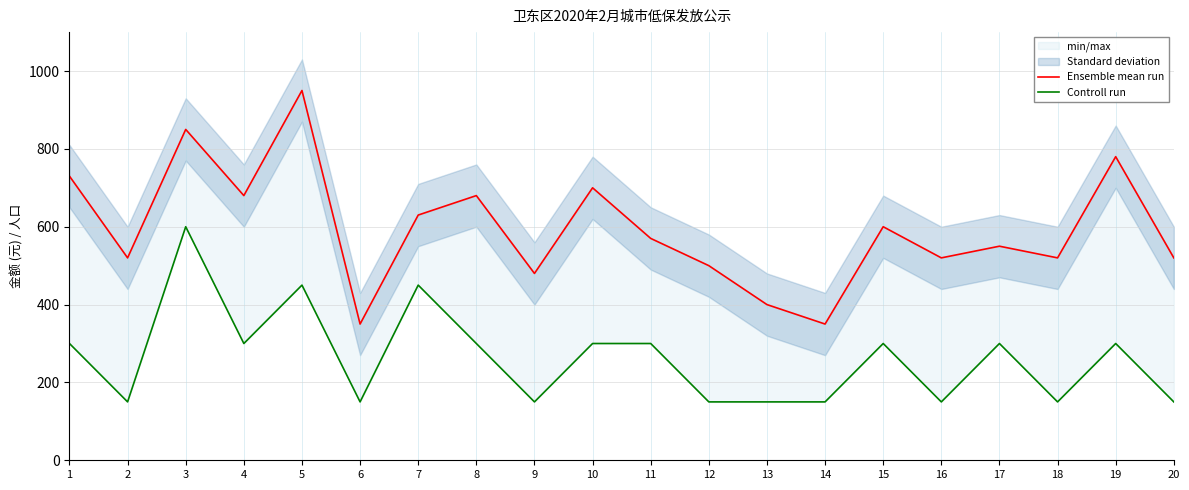

What is the value of the Controll run point at the 19th from the left?

300